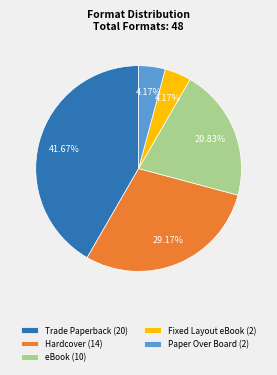

What is the total percentage of Trade Paperback and Fixed Layout eBook?

45.8%